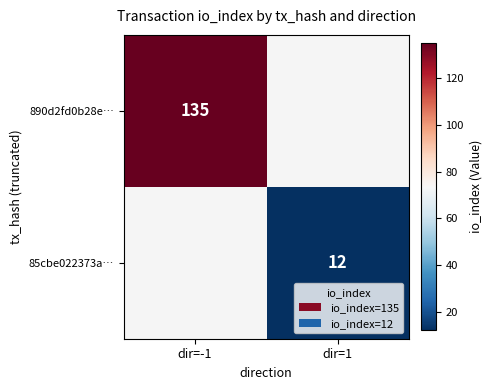

Is it true that 85cbe022373a… equals 12 at dir=1?

True